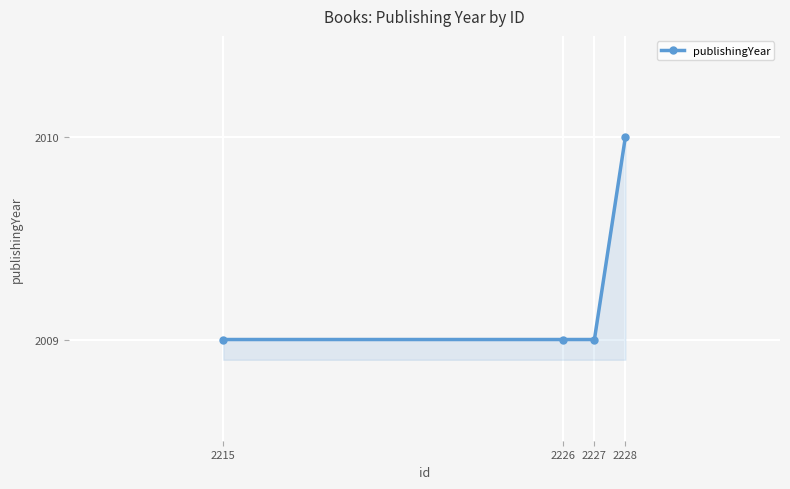

The value at 2228 is 2010. True or false?

True